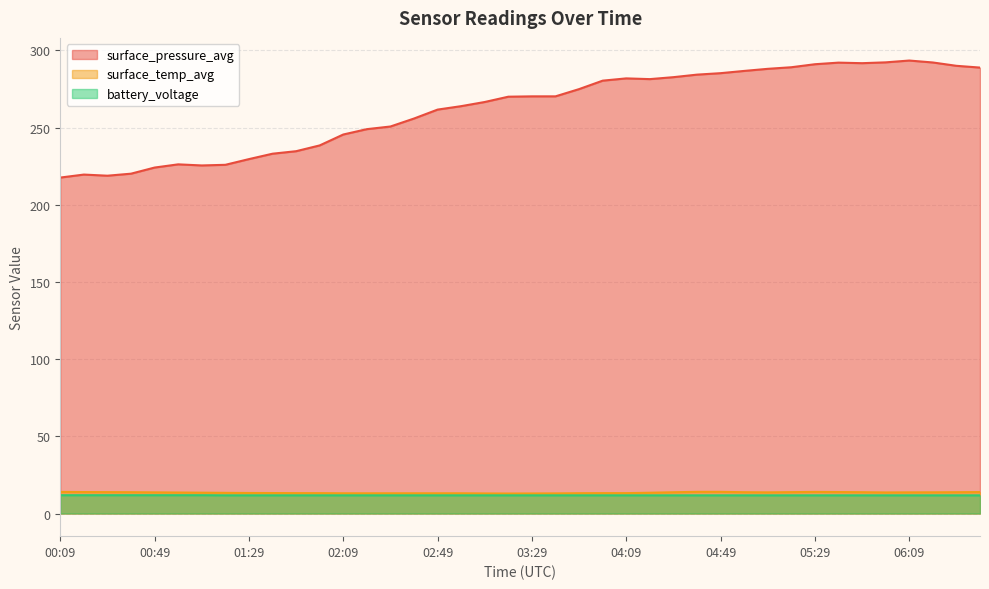

What position from the right is 00:09?

40